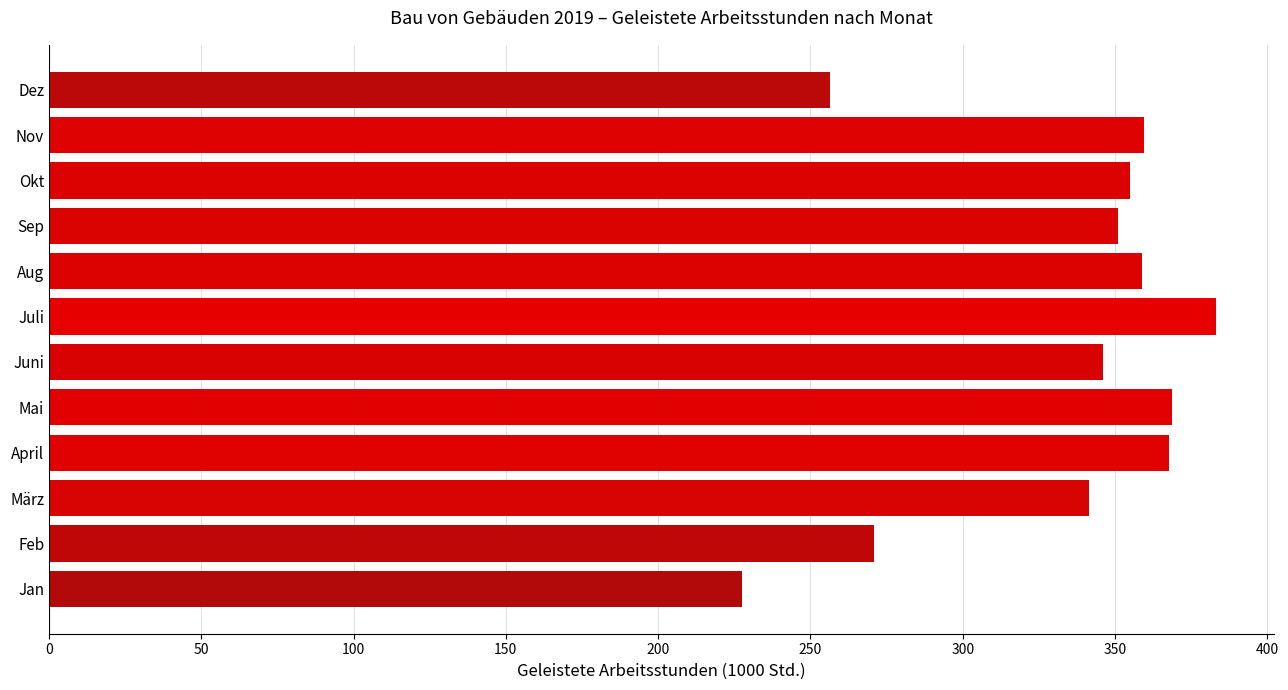

What is the change in value from Feb to Okt?

+84.0